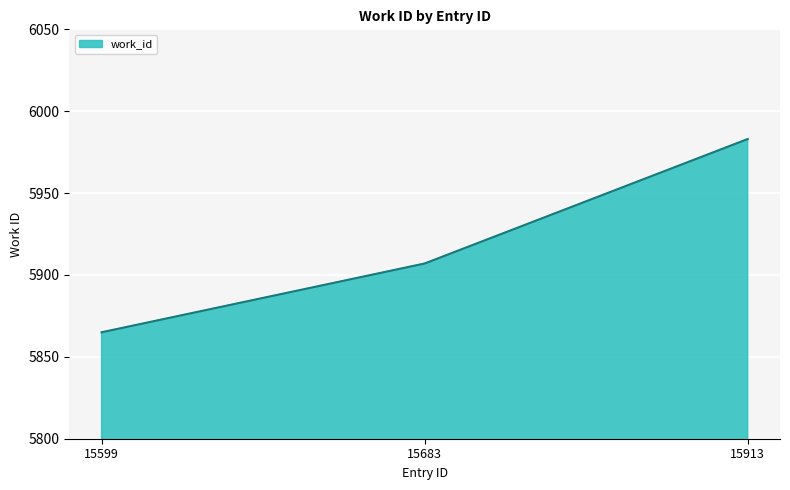

Count the values in the range 5865 to 5983.

3